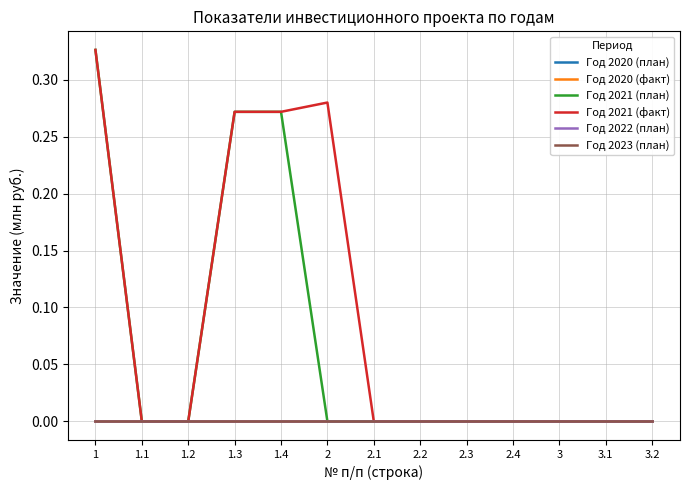

List the labels in order of Год 2022 (план) value, smallest first.

1, 1.1, 1.2, 1.3, 1.4, 2, 2.1, 2.2, 2.3, 2.4, 3, 3.1, 3.2